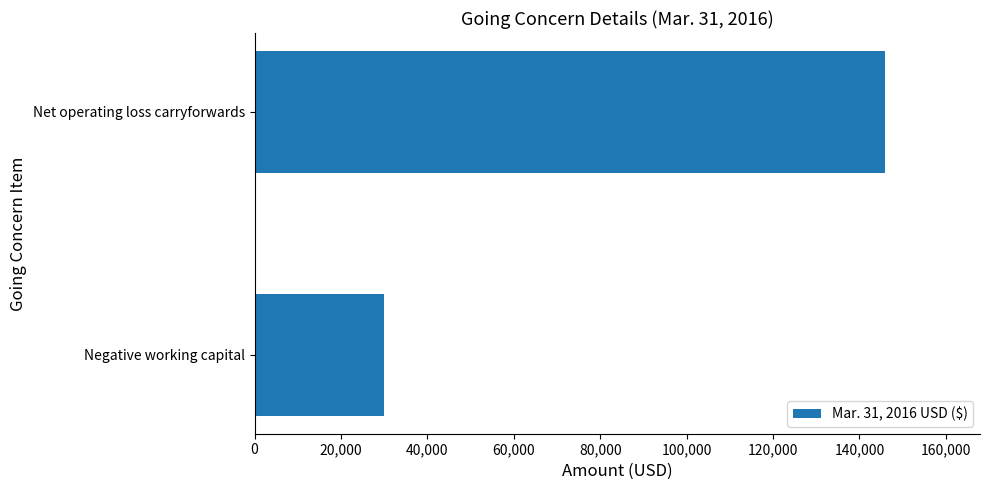

The chart shows a value of 96250 at Net operating loss carryforwards. True or false?

False